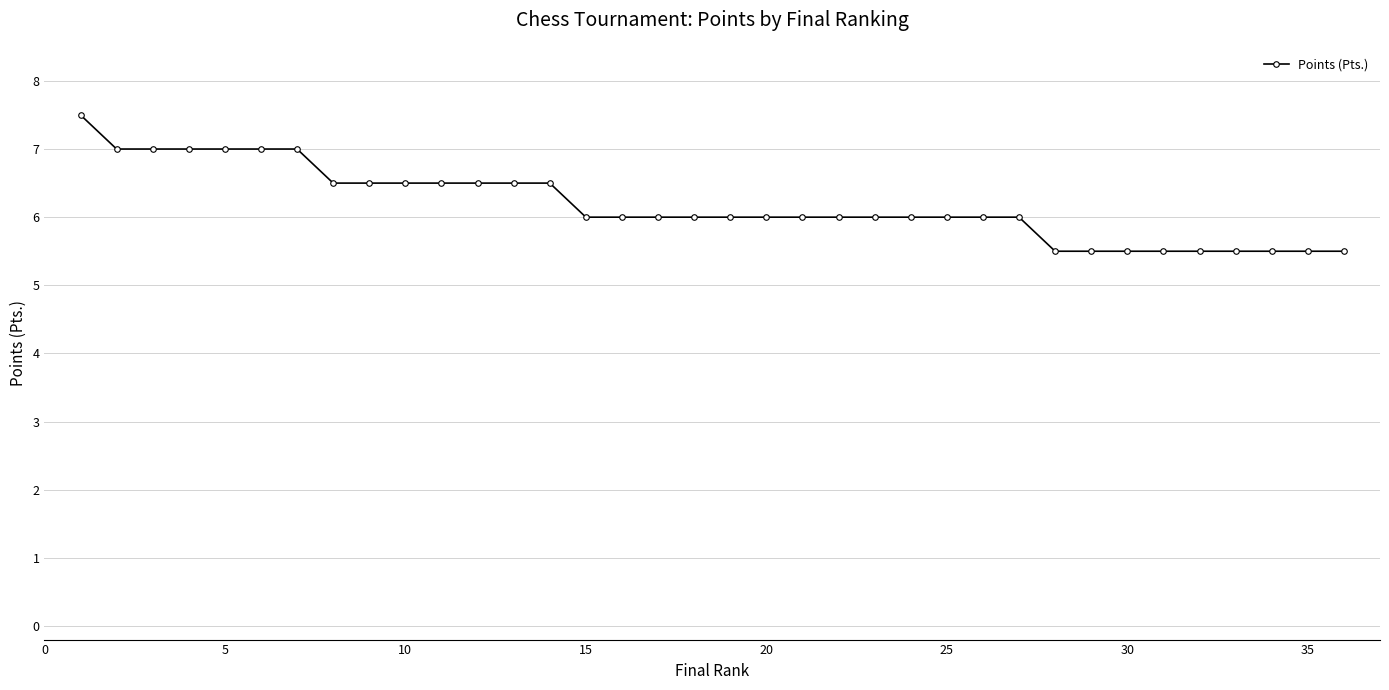

What is the average value?

6.2